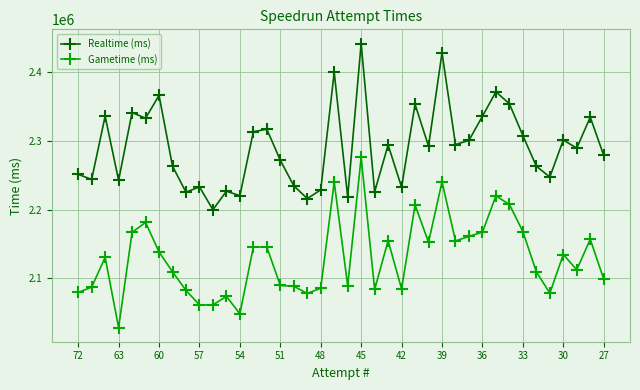

True or false: Realtime (ms) has more than 1 points higher than both neighbors.

True